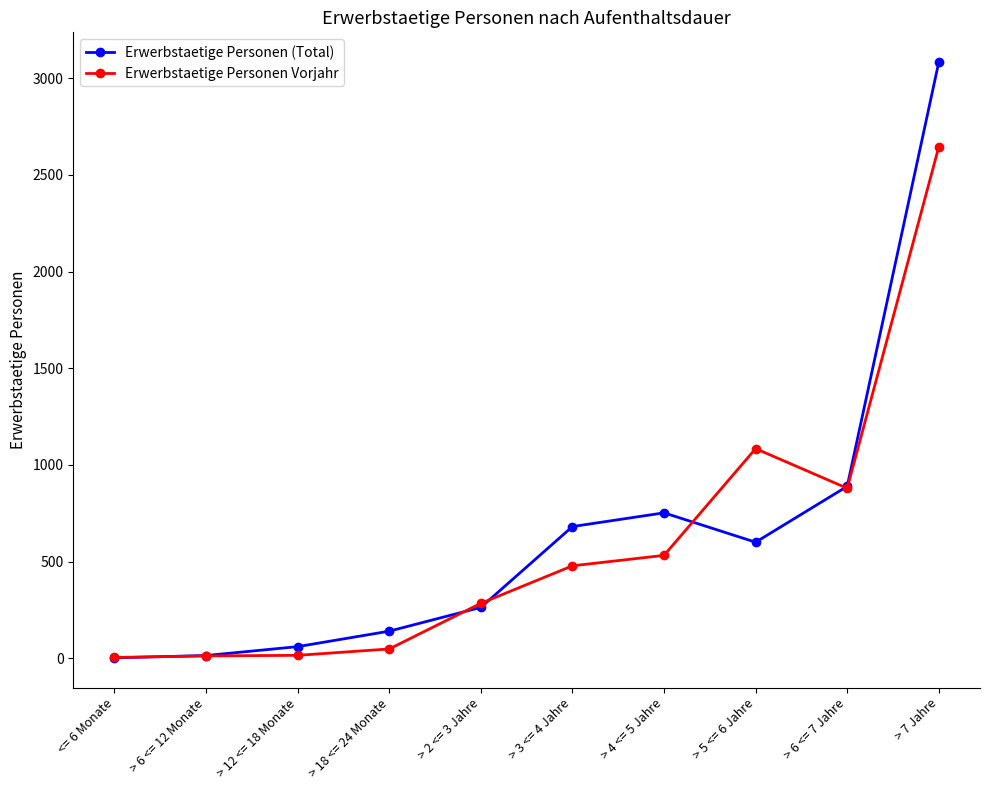

Which series has the largest total across all categories?

Erwerbstaetige Personen (Total)